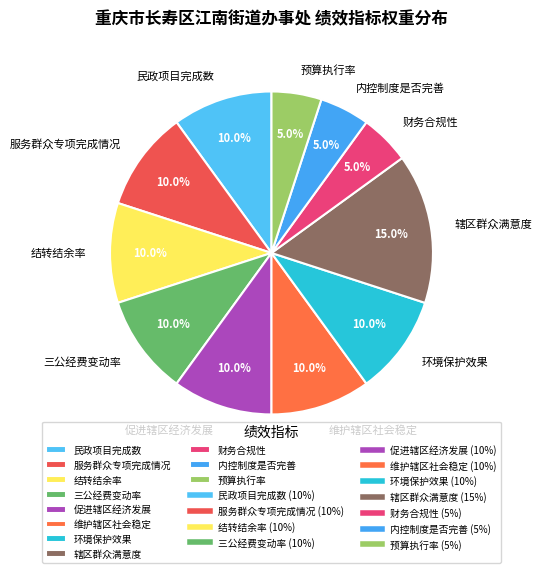

What percentage do 服务群众专项完成情况 and 预算执行率 together represent?

15.0%